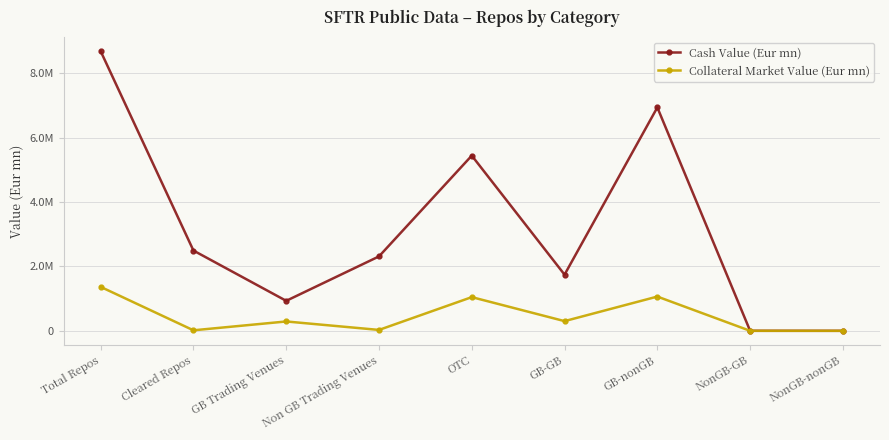

Does the chart have visible grid lines?

Yes